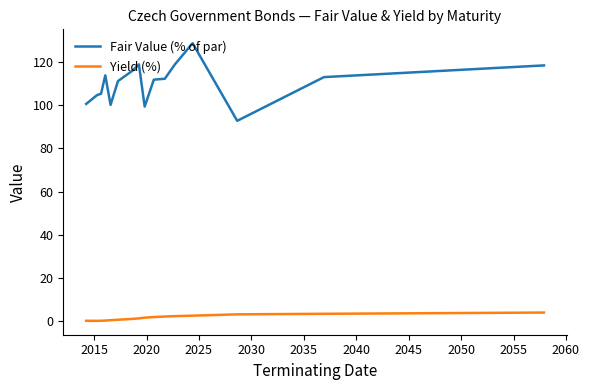

True or false: Yield (%) and Fair Value (% of par) cross at least once.

False